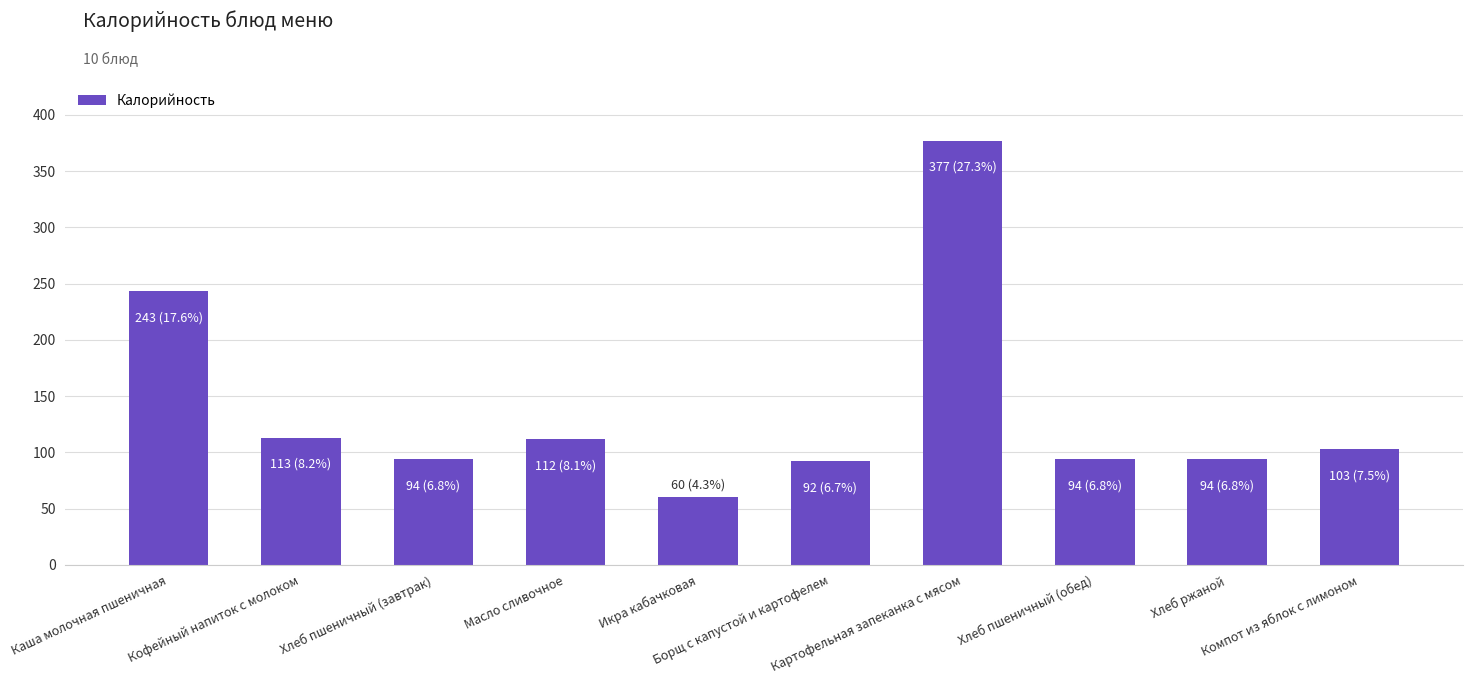

Does the chart contain stacked bars?

No